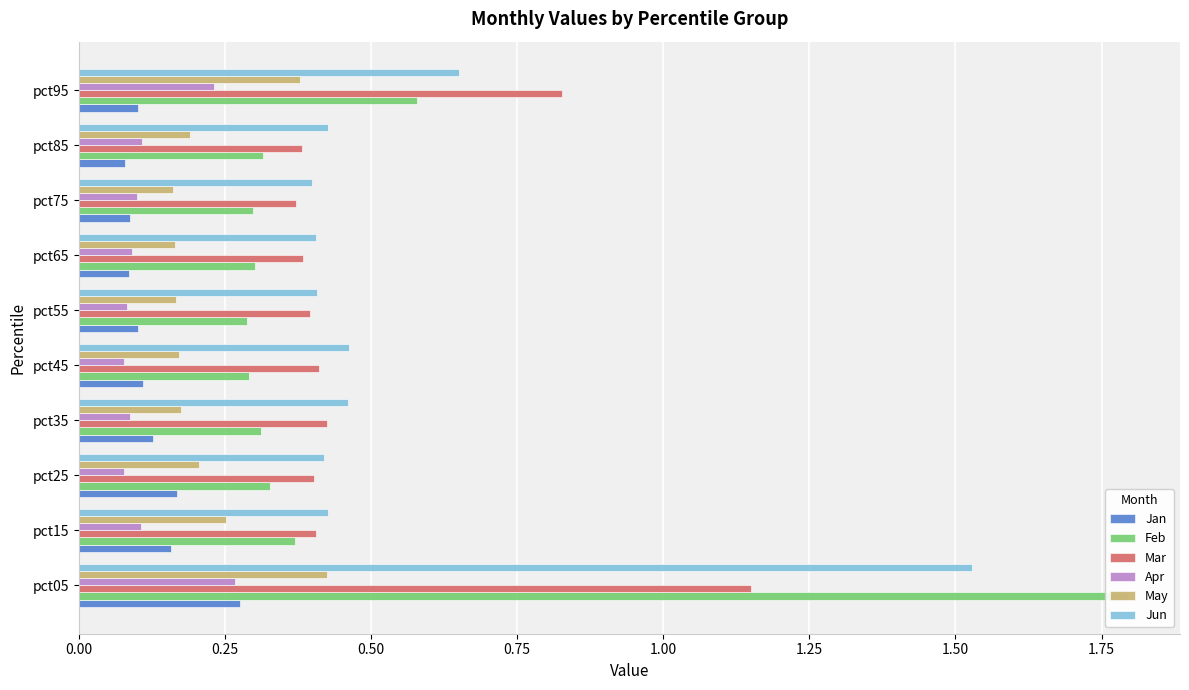

What are all the series names shown in the legend?

Jan, Feb, Mar, Apr, May, Jun